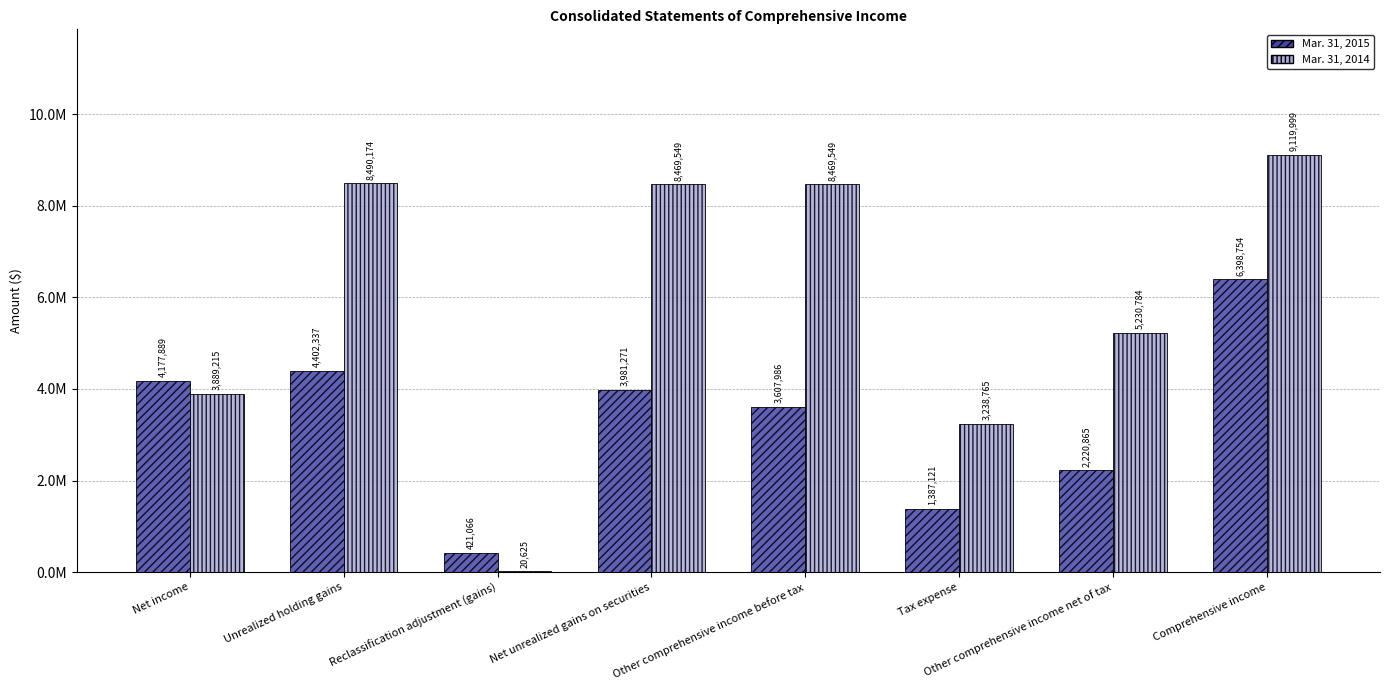

Which series has the largest range (max minus min)?

Mar. 31, 2014